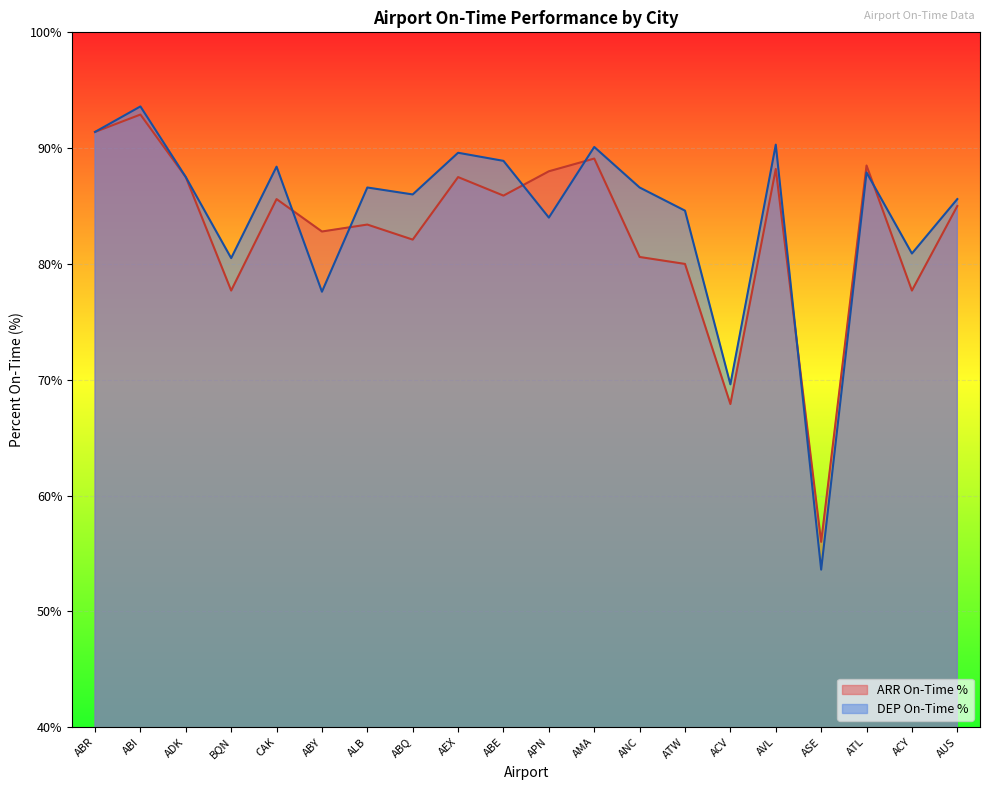

What are all the series names shown in the legend?

ARR On-Time %, DEP On-Time %